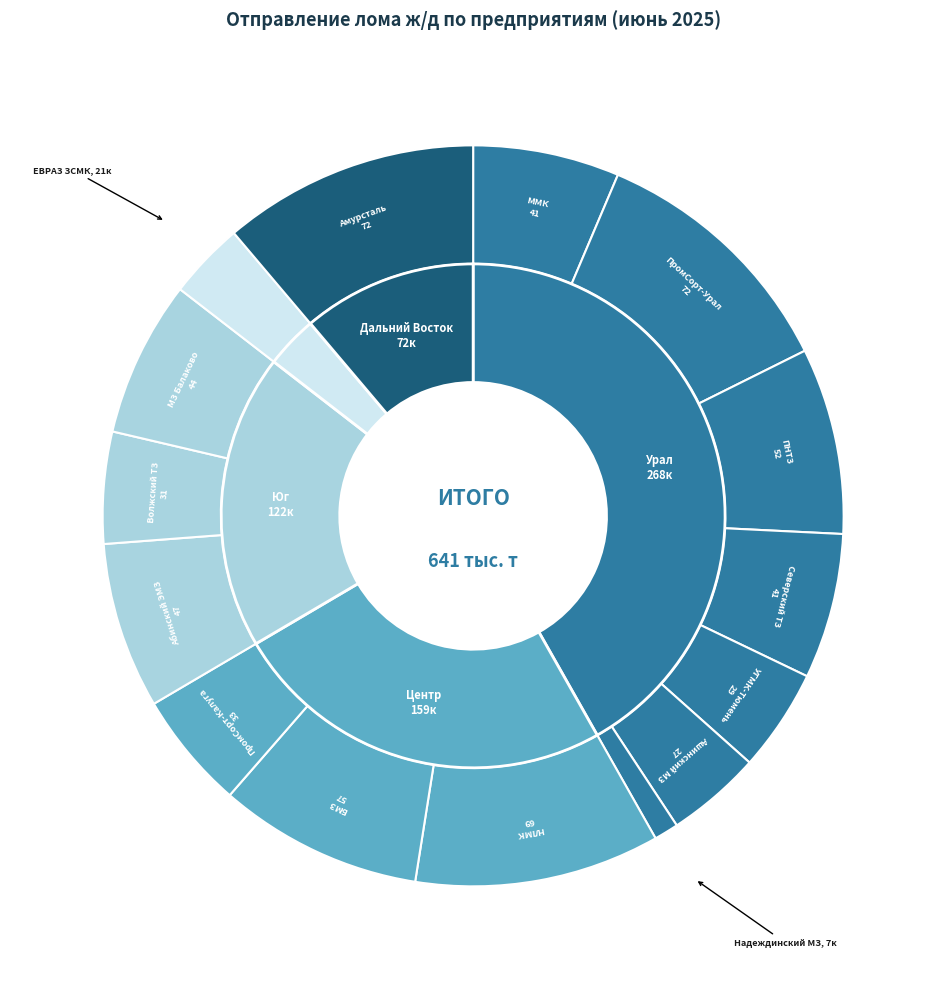

Which has a higher value, ПромСорт-Калуга or Волжский ТЗ?

ПромСорт-Калуга